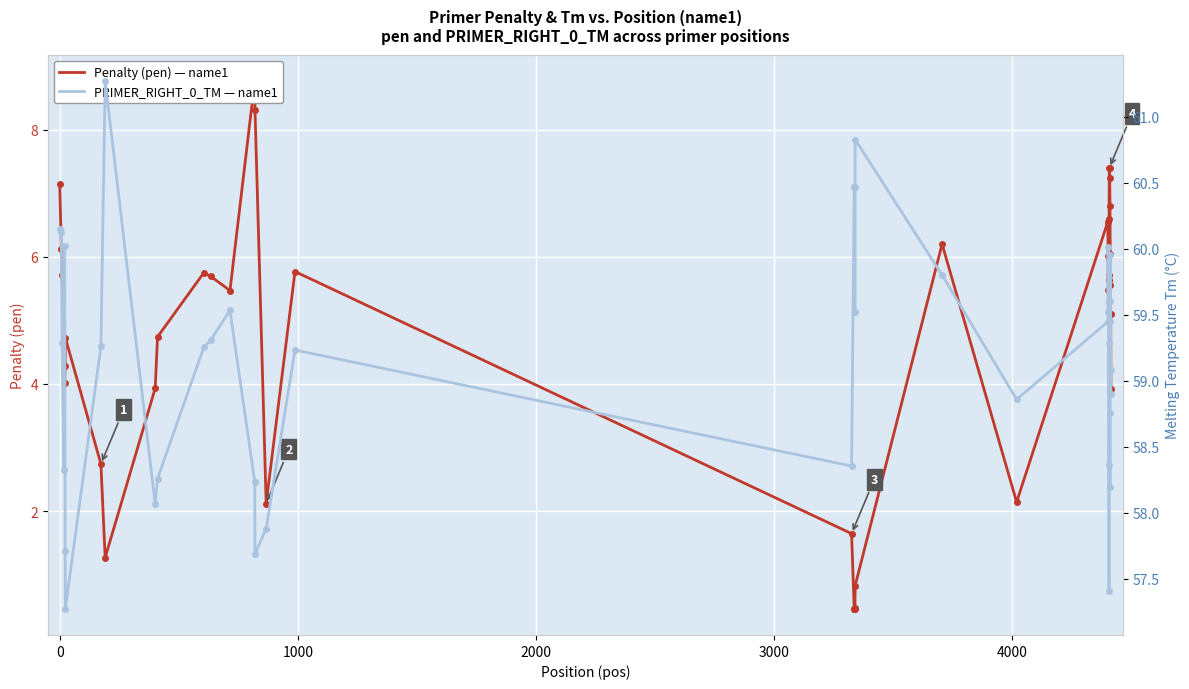

What is the sum of all PRIMER_RIGHT_0_TM — name1 values?

2367.2